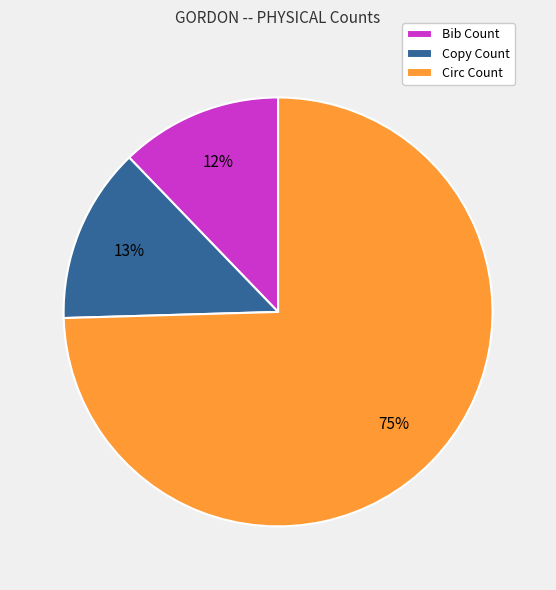

Is there a majority slice in this chart?

Yes